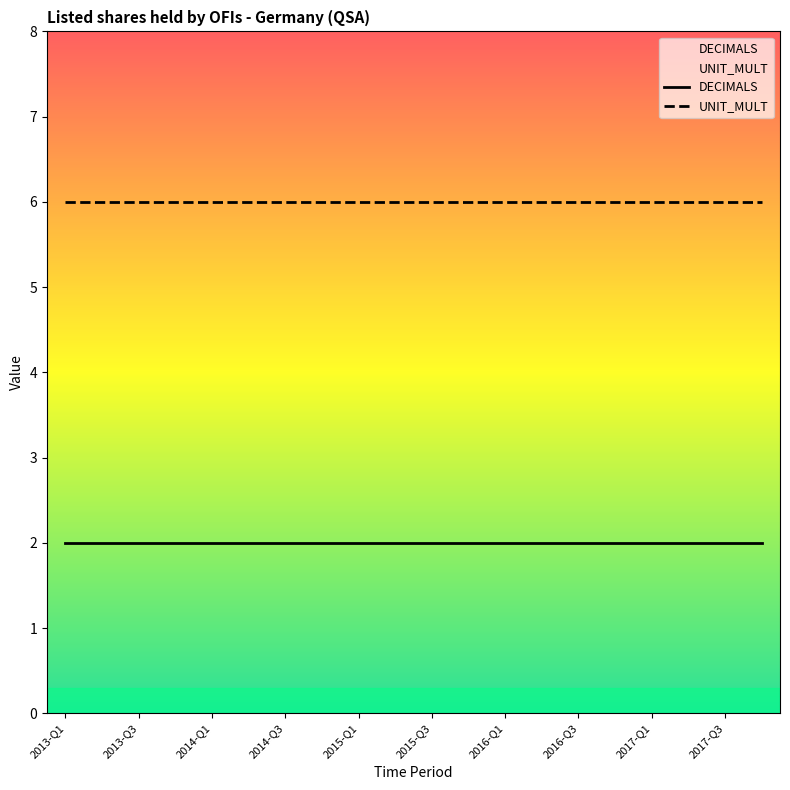

Rank the series by their maximum value, from lowest to highest.

DECIMALS, UNIT_MULT